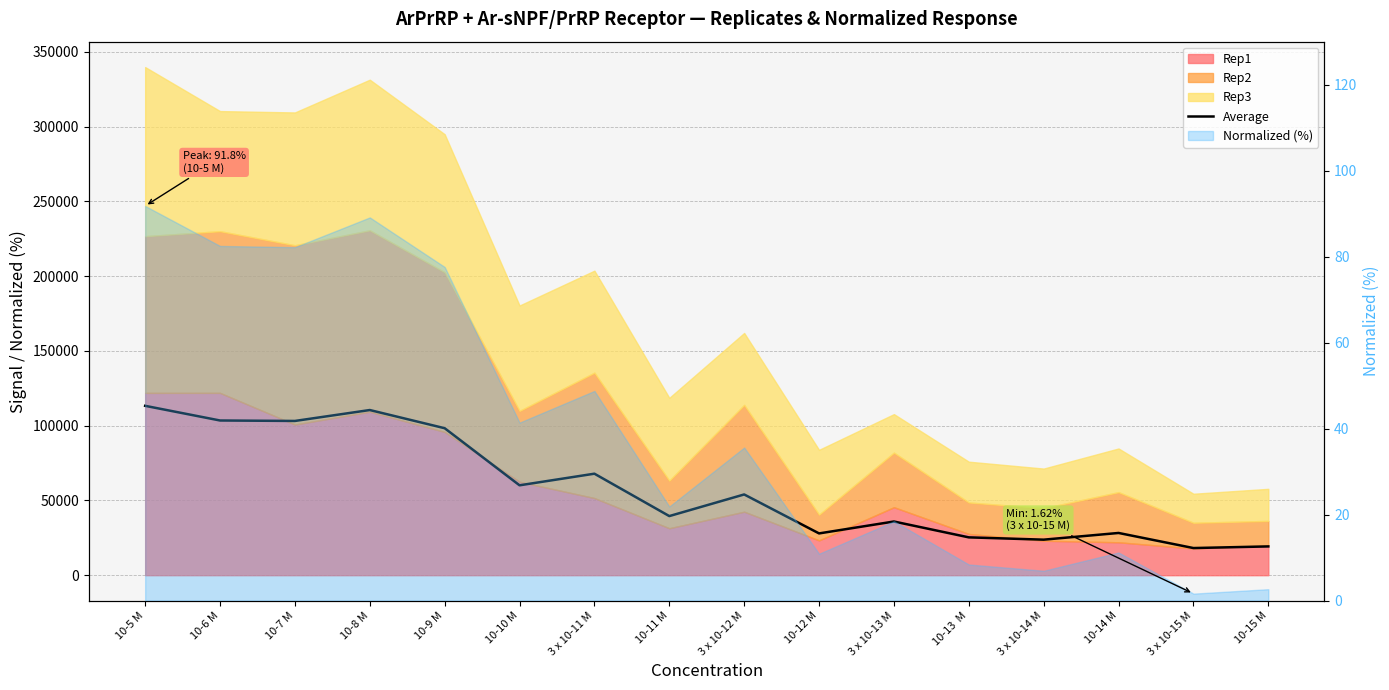

What is the difference between the values at 10-14 M and 10-9 M?

70036.3